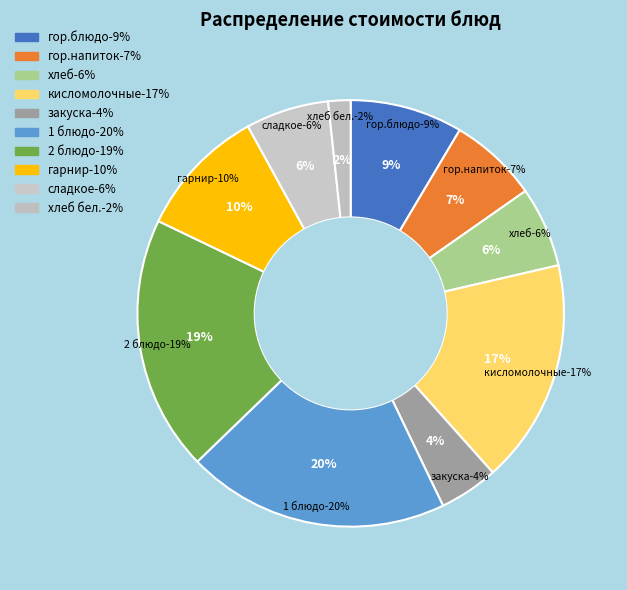

Do гарнир and 2 блюдо together represent more than half of the pie?

No